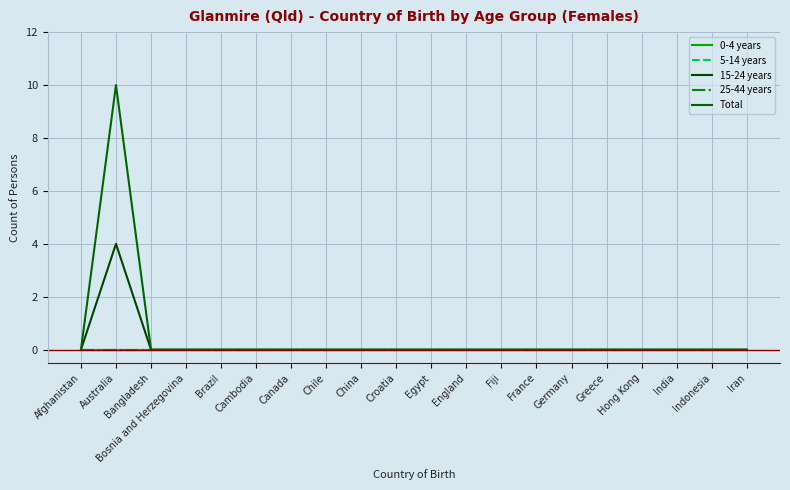

Between Egypt and Hong Kong, which is larger?

Egypt